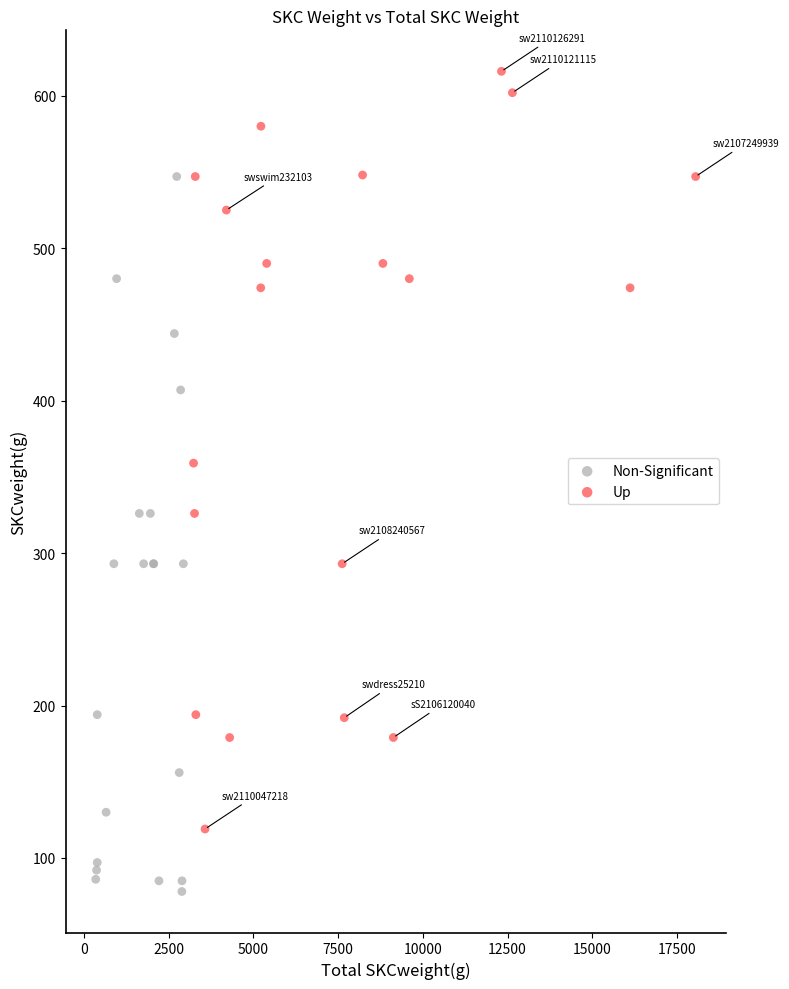

Which series reaches the maximum Y coordinate?

Up